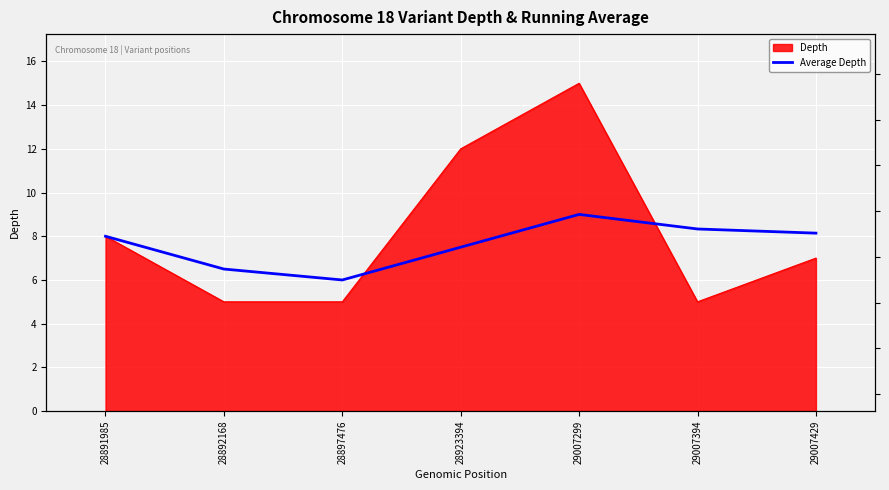

The chart shows a value of 6.5 at 28892168. True or false?

True